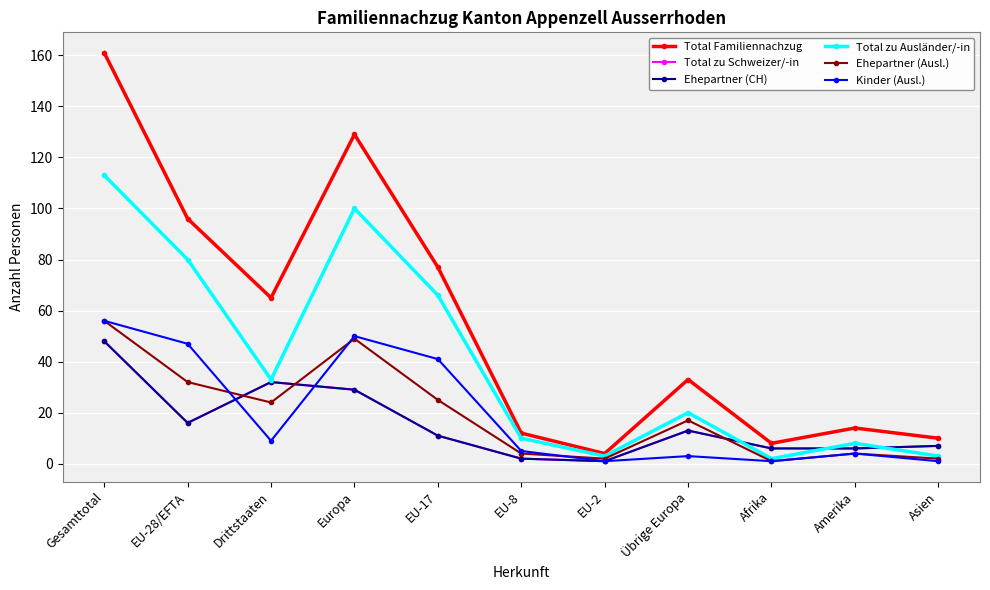

What is the spread (max minus min) of values at EU-17?

66